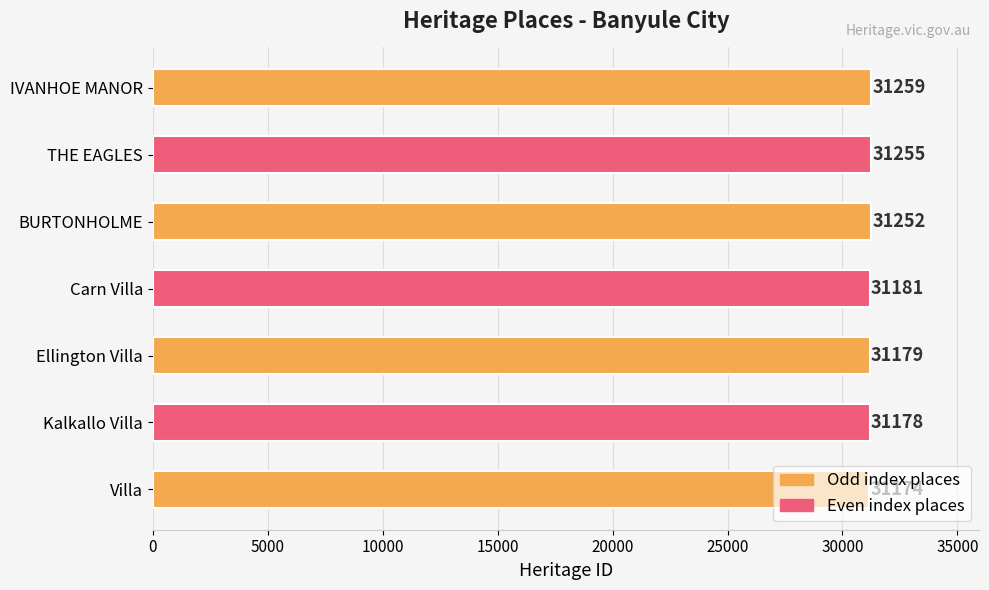

List the labels in order of value, largest first.

IVANHOE MANOR, THE EAGLES, BURTONHOLME, Carn Villa, Ellington Villa, Kalkallo Villa, Villa